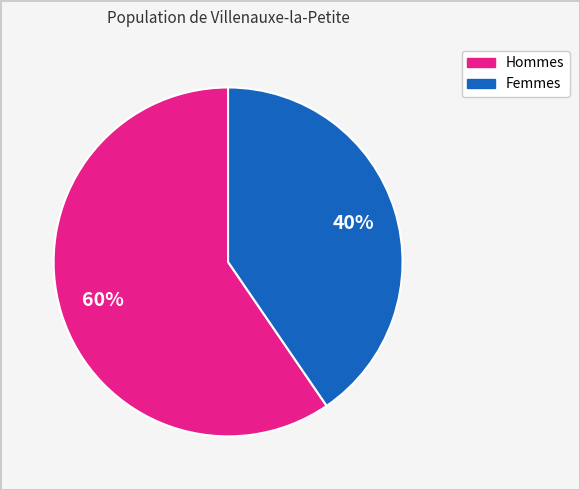

Is there a majority slice in this chart?

Yes